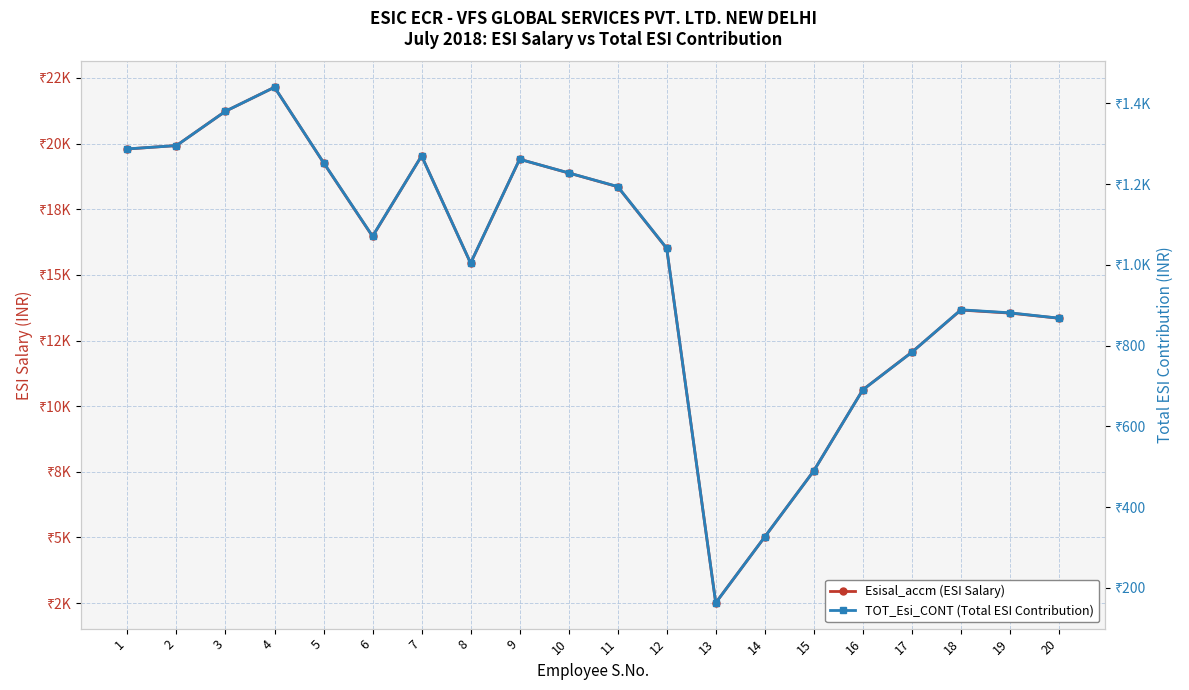

How many interior local valleys does the TOT_Esi_CONT (Total ESI Contribution) series have?

3